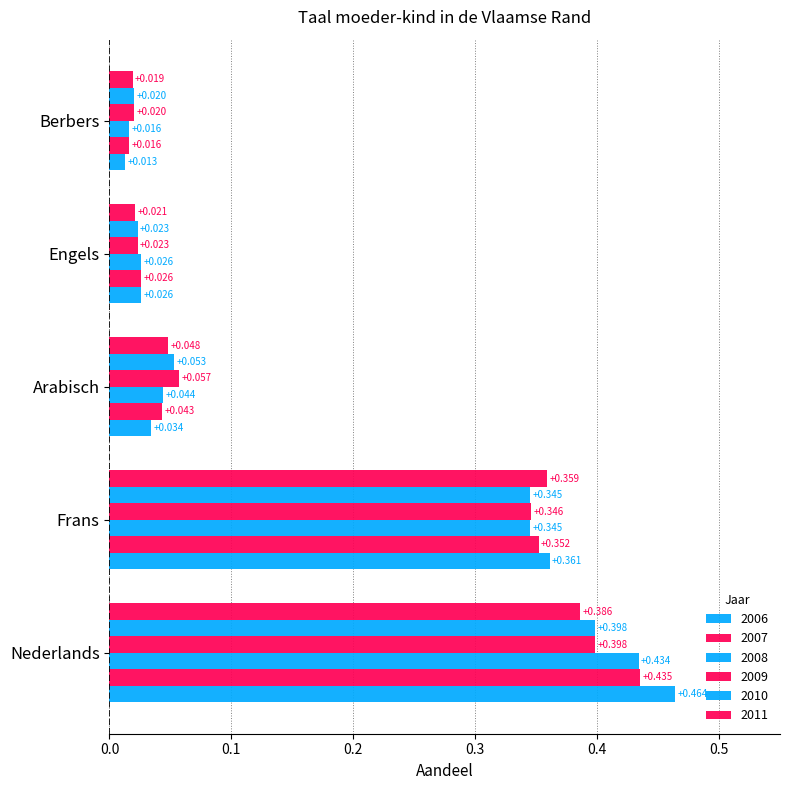

At how many categories does at least one series exceed 0?

5